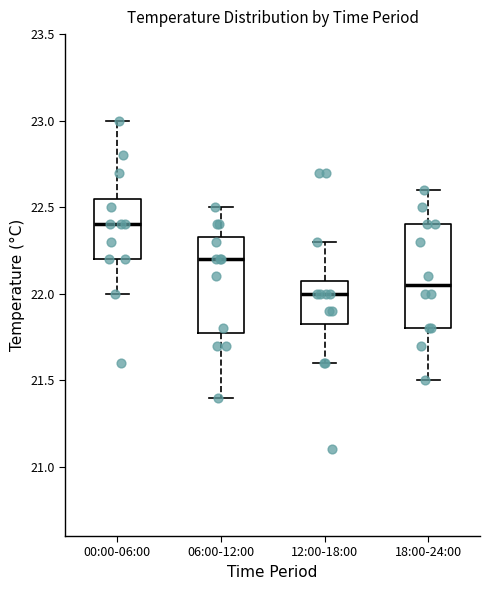

Where does the median line of the box for 06:00-12:00 sit on the y-axis? The values are not printed on the chart, so give them approximately, as read against the axis.

22.20